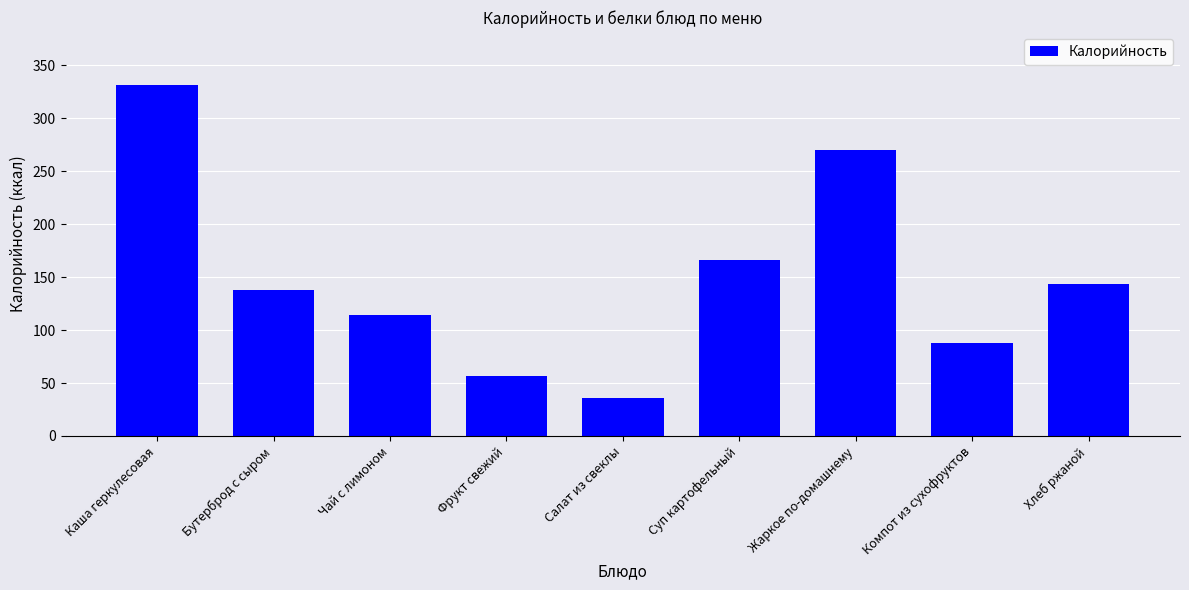

What is the average value?

149.3